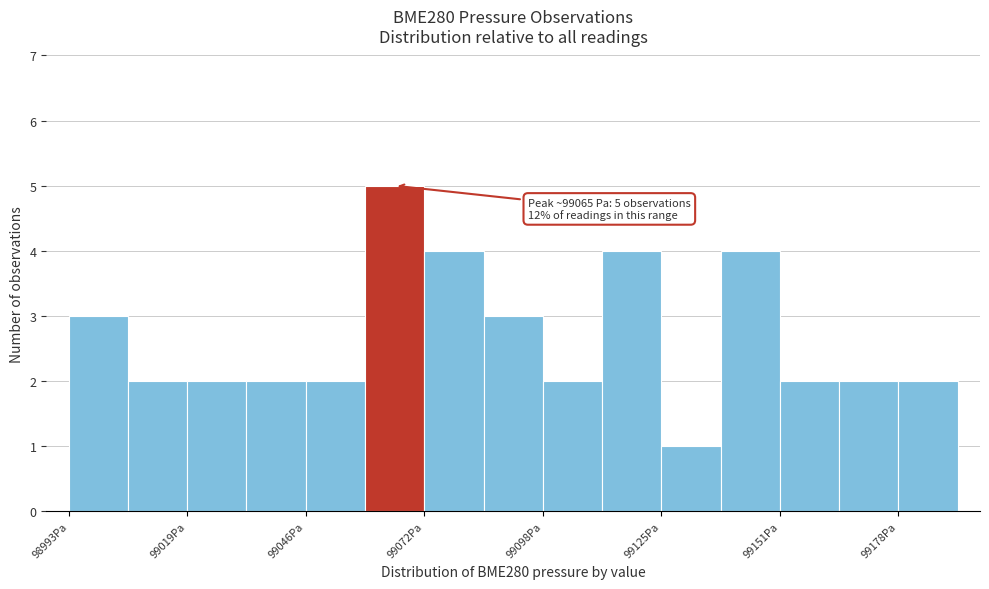

Read against the x-axis, roughly where is the centre of the tallest bar?

99065